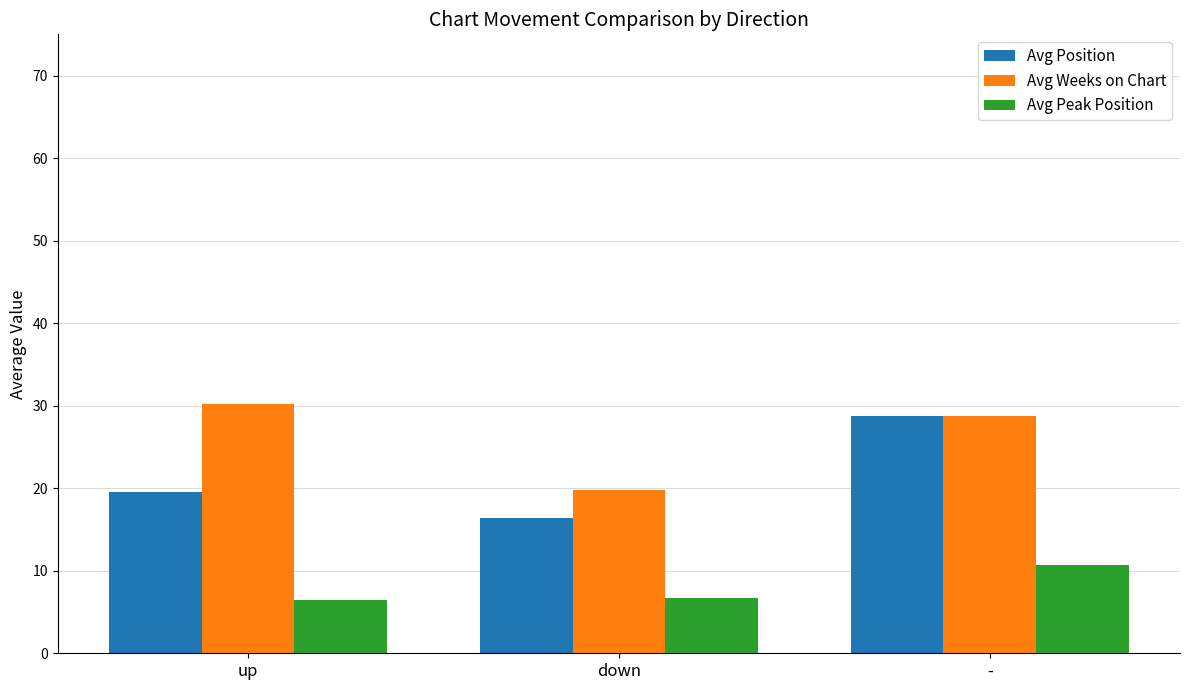

At which category is the sum across all series the highest?

-